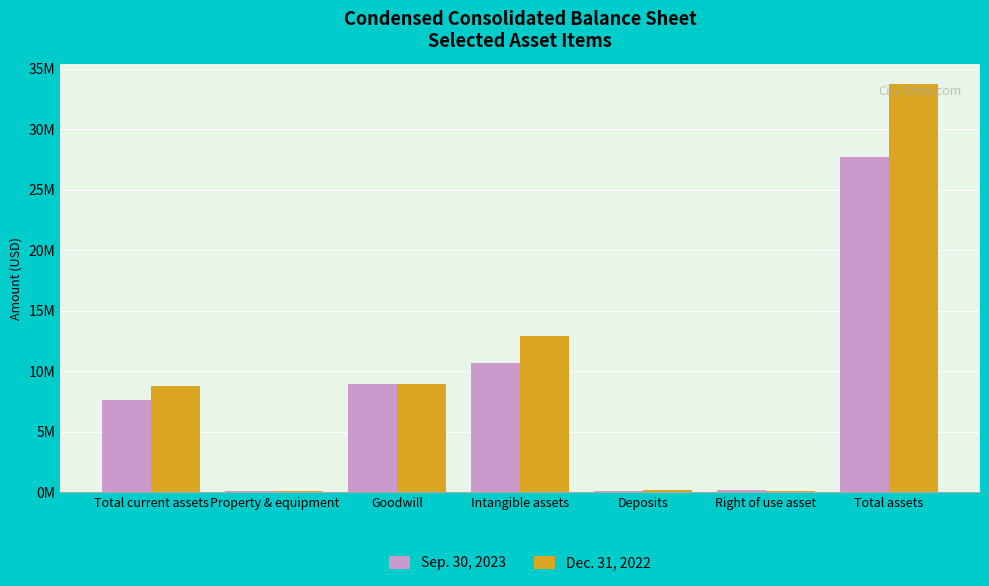

What is the label of the 7th bar from the right?

Total current assets